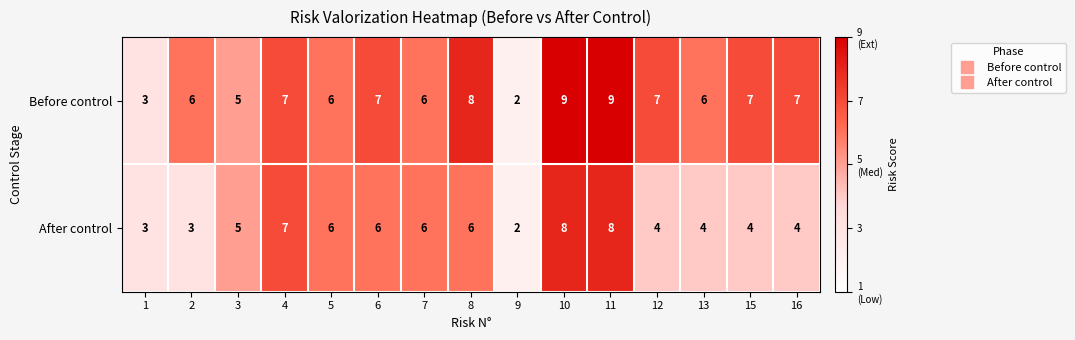

What is the average value of the After control series?

5